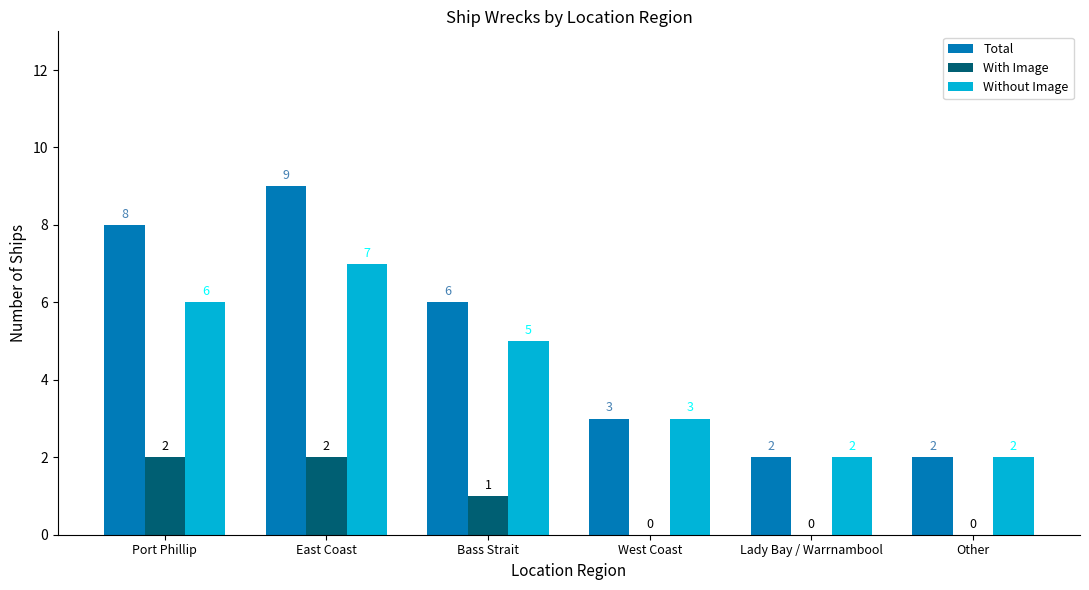

True or false: With Image has a value of 1 at East Coast.

False